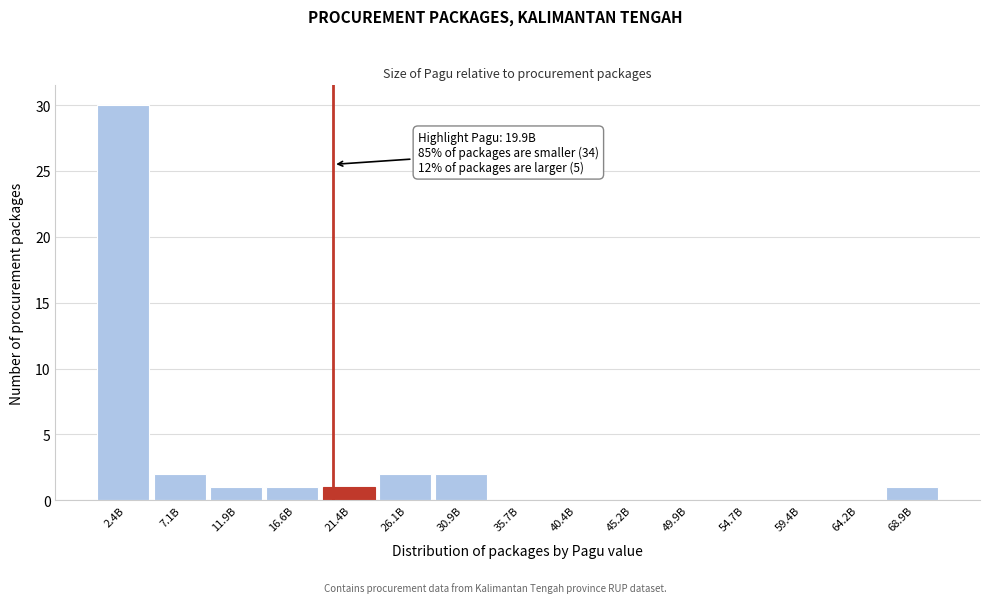

Reading left to right, what are all the values shown in this chart?

2.4B=30	7.1B=2	11.9B=1	16.6B=1	21.4B=1	26.1B=2	30.9B=2	35.7B=0	40.4B=0	45.2B=0	49.9B=0	54.7B=0	59.4B=0	64.2B=0	68.9B=1